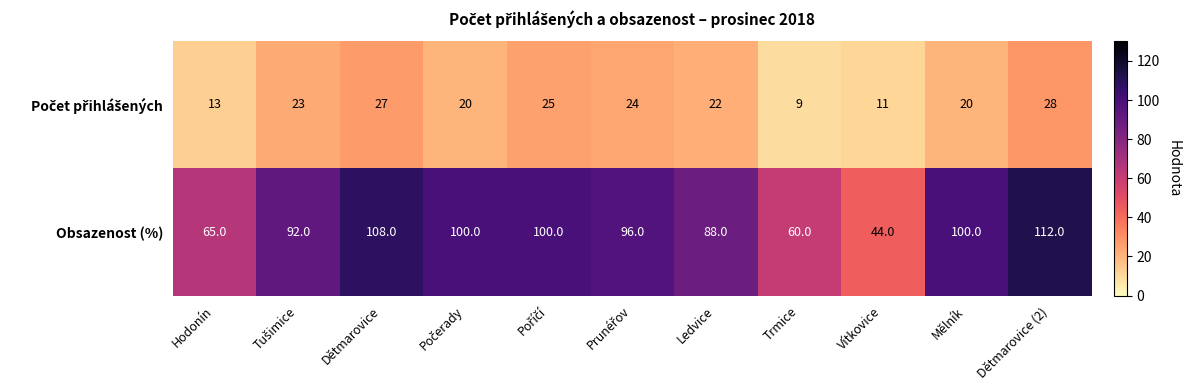

What is the spread (max minus min) of values at Dětmarovice?

81